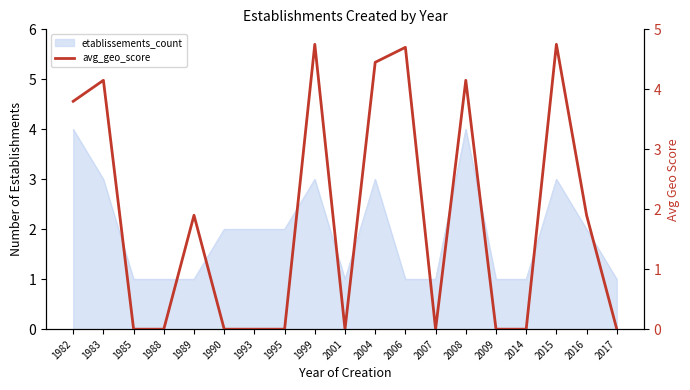

List the labels in order of value, largest first.

1999, 2015, 2006, 2004, 1983, 2008, 1982, 1989, 2016, 1985, 1988, 1990, 1993, 1995, 2001, 2007, 2009, 2014, 2017